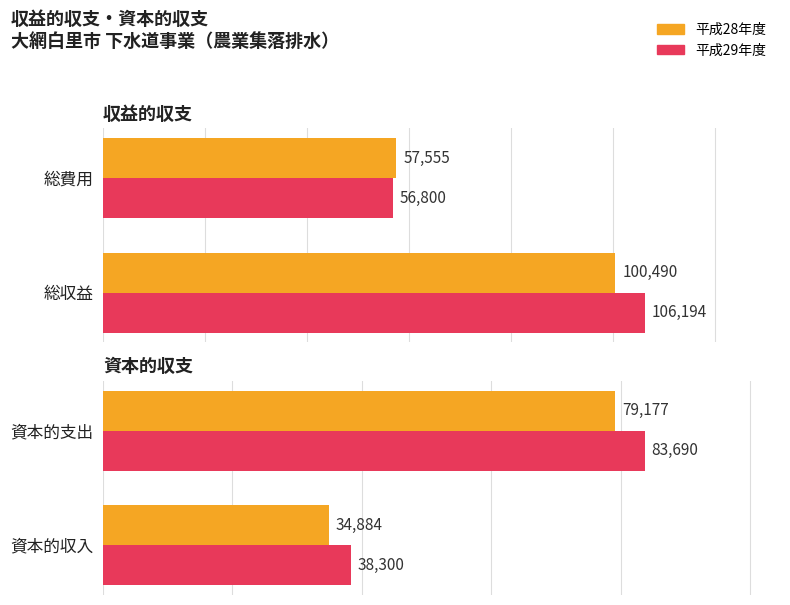

What is the value of the 平成28年度 bar at the 1st from the left?

34884